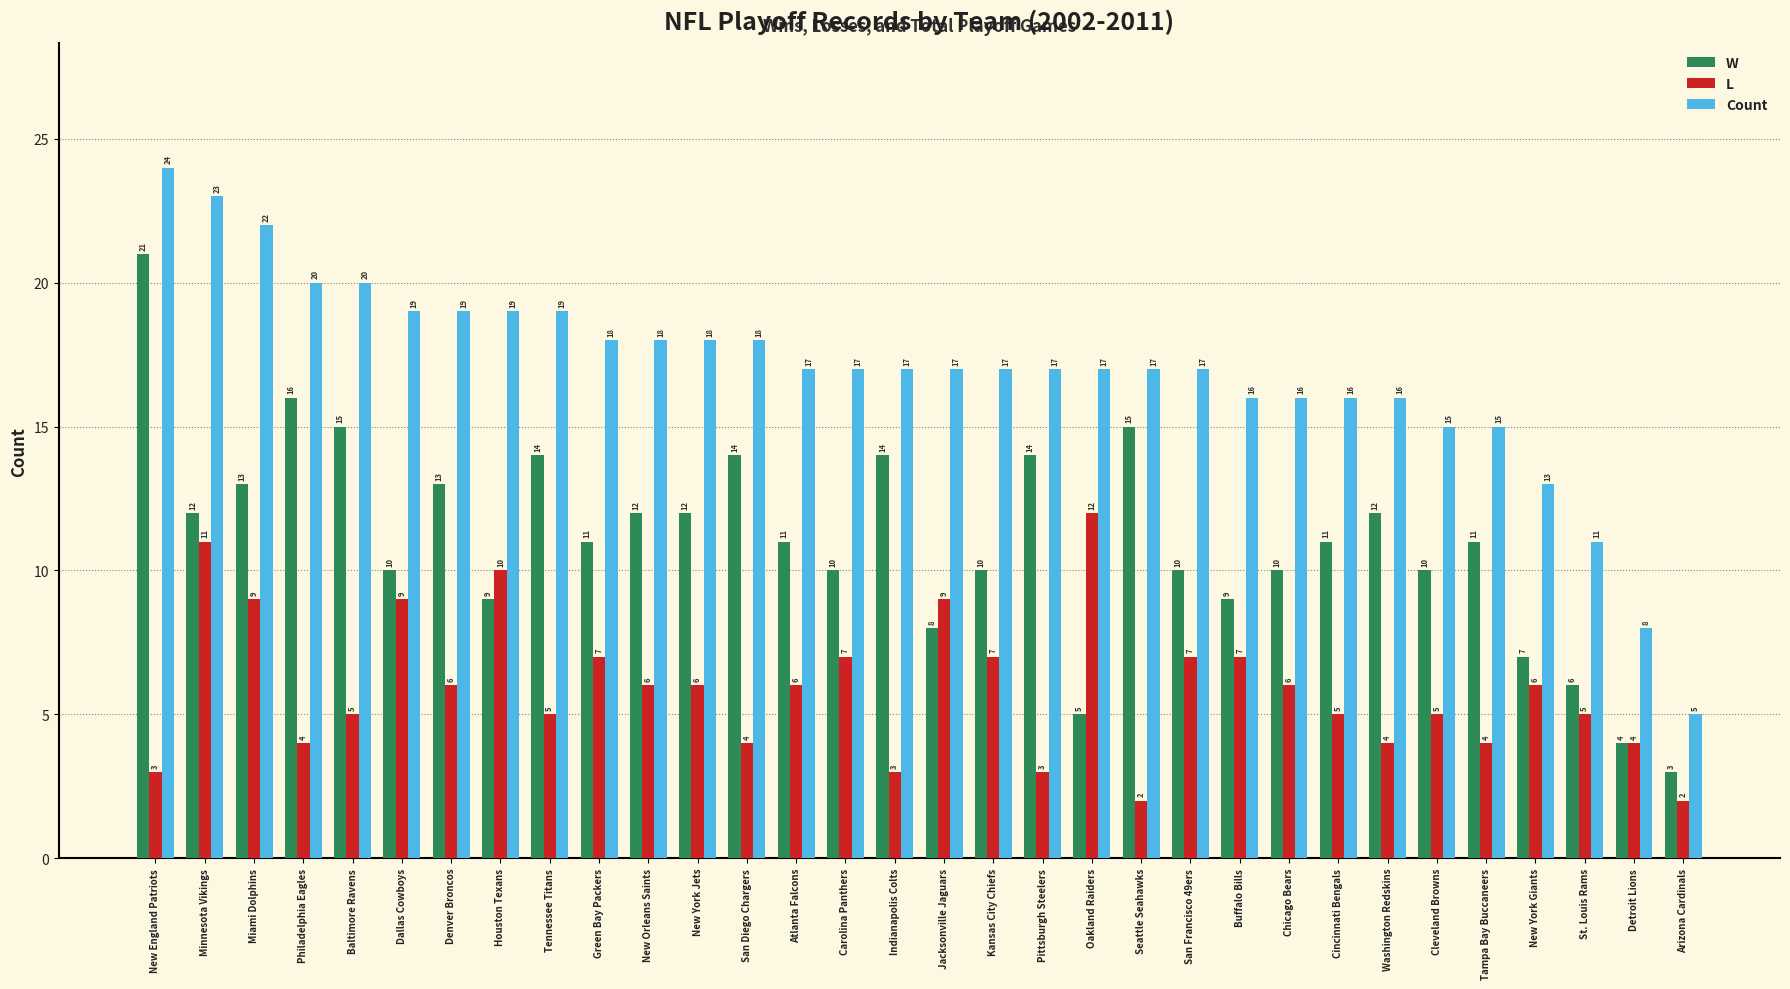

At how many categories does at least one series exceed 2?

32